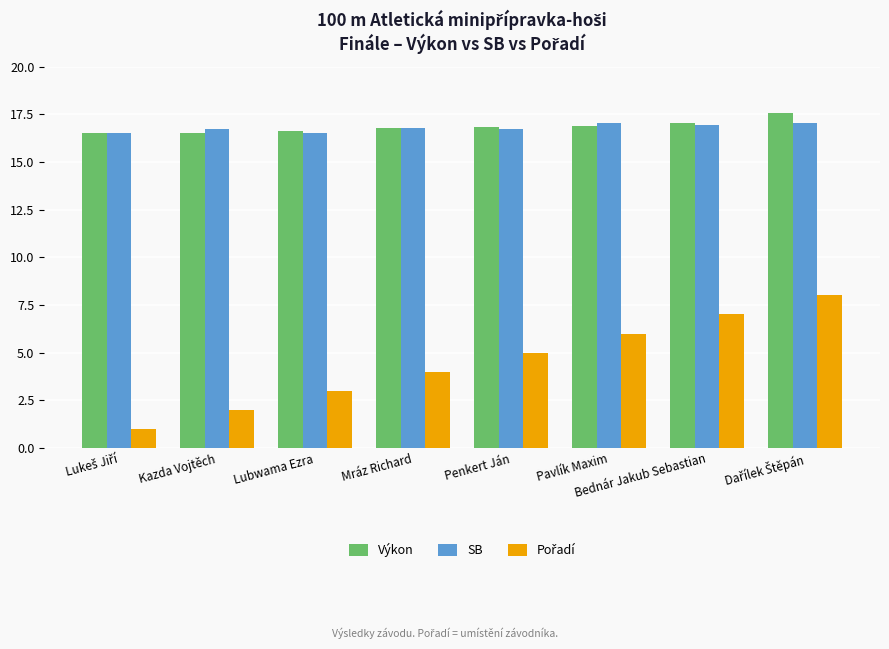

What is the average value of the SB series?

16.8